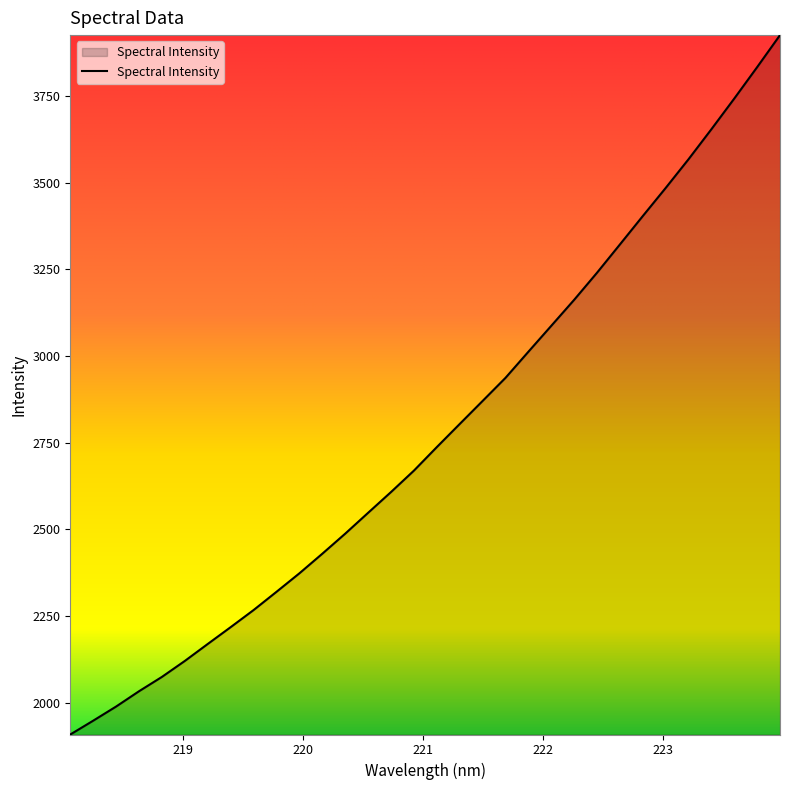

What is the minimum value shown in the chart?

1908.0